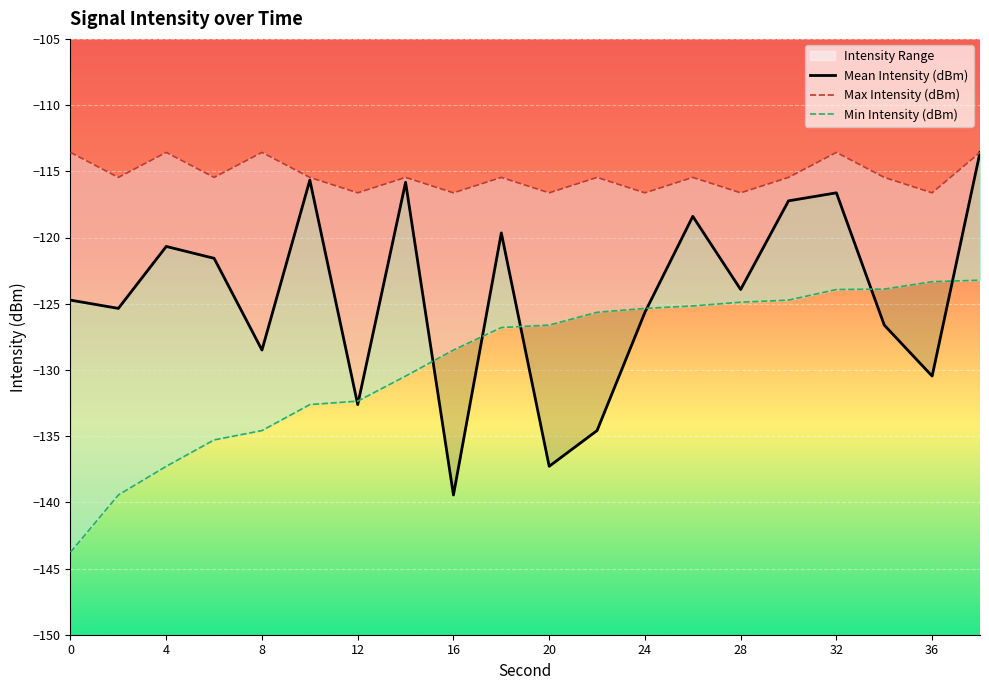

Reading right to left, what are all the values shown in this chart?

Mean Intensity (dBm): 38=-113.6	36=-130.5	34=-126.6	32=-116.6	30=-117.2	28=-123.9	26=-118.4	24=-125.6	22=-134.6	20=-137.3	18=-119.7	16=-139.4	14=-115.8	12=-132.6	10=-115.7	8=-128.5	6=-121.6	4=-120.7	2=-125.4	0=-124.7
Max Intensity (dBm): 38=-113.6	36=-116.6	34=-115.5	32=-113.6	30=-115.5	28=-116.6	26=-115.5	24=-116.6	22=-115.5	20=-116.6	18=-115.5	16=-116.6	14=-115.5	12=-116.6	10=-115.5	8=-113.6	6=-115.5	4=-113.6	2=-115.5	0=-113.6
Min Intensity (dBm): 38=-123.2	36=-123.3	34=-123.9	32=-123.9	30=-124.7	28=-124.9	26=-125.2	24=-125.4	22=-125.6	20=-126.6	18=-126.8	16=-128.5	14=-130.5	12=-132.4	10=-132.6	8=-134.6	6=-135.3	4=-137.3	2=-139.4	0=-143.8